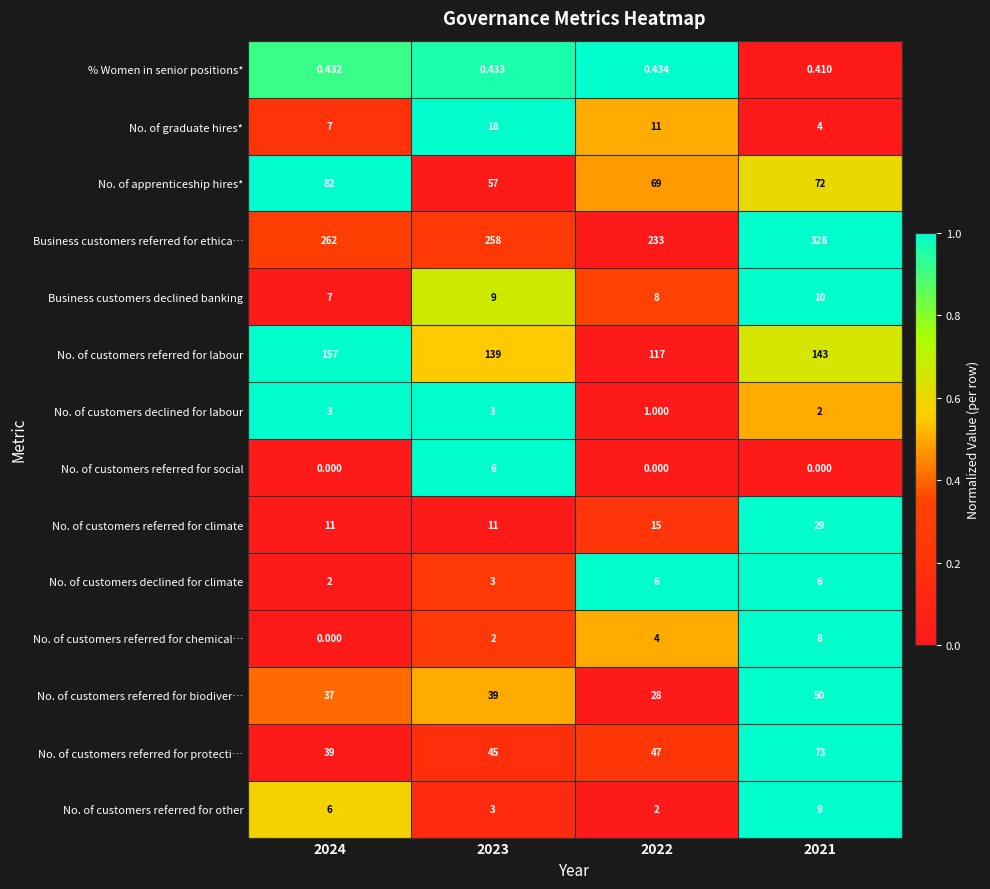

At 2022, list the series in order from smallest to largest.

No. of customers referred for social, % Women in senior positions*, No. of customers declined for labour, No. of customers referred for other, No. of customers referred for chemical…, No. of customers declined for climate, Business customers declined banking, No. of graduate hires*, No. of customers referred for climate, No. of customers referred for biodiver…, No. of customers referred for protecti…, No. of apprenticeship hires*, No. of customers referred for labour, Business customers referred for ethica…